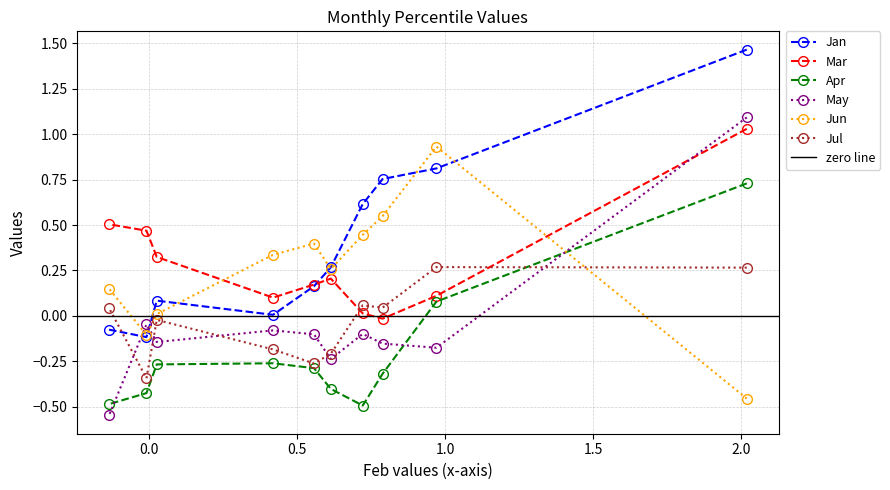

Reading left to right, list all the values displayed in this chart.

Jan: pct05=1.5	pct15=0.8	pct25=0.8	pct35=0.6	pct45=0.3	pct55=0.2	pct65=0.0	pct75=0.1	pct85=-0.1	pct95=-0.1
Mar: pct05=1.0	pct15=0.1	pct25=-0.0	pct35=0.0	pct45=0.2	pct55=0.2	pct65=0.1	pct75=0.3	pct85=0.5	pct95=0.5
Apr: pct05=0.7	pct15=0.1	pct25=-0.3	pct35=-0.5	pct45=-0.4	pct55=-0.3	pct65=-0.3	pct75=-0.3	pct85=-0.4	pct95=-0.5
May: pct05=1.1	pct15=-0.2	pct25=-0.2	pct35=-0.1	pct45=-0.2	pct55=-0.1	pct65=-0.1	pct75=-0.1	pct85=-0.0	pct95=-0.5
Jun: pct05=-0.5	pct15=0.9	pct25=0.5	pct35=0.4	pct45=0.3	pct55=0.4	pct65=0.3	pct75=0.0	pct85=-0.1	pct95=0.1
Jul: pct05=0.3	pct15=0.3	pct25=0.0	pct35=0.1	pct45=-0.2	pct55=-0.3	pct65=-0.2	pct75=-0.0	pct85=-0.3	pct95=0.0